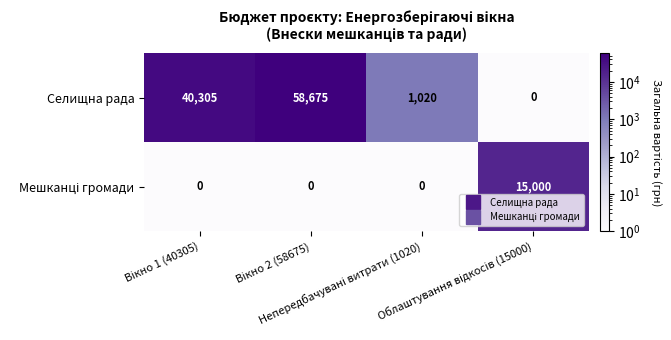

What is the greatest value displayed?

58675